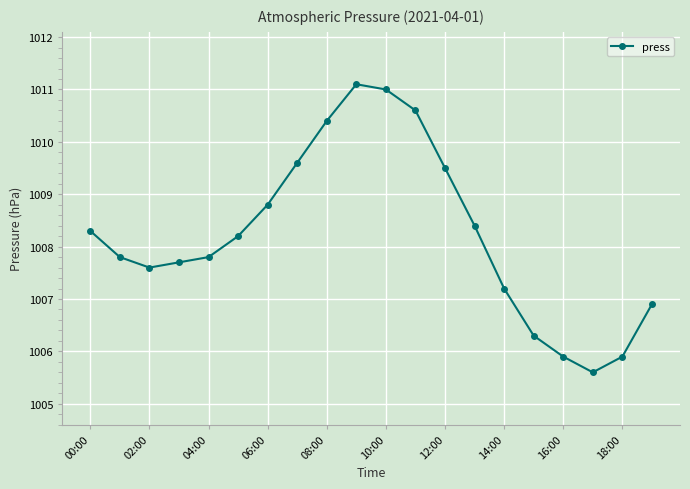

What is the difference between the maximum and second lowest values?

5.2